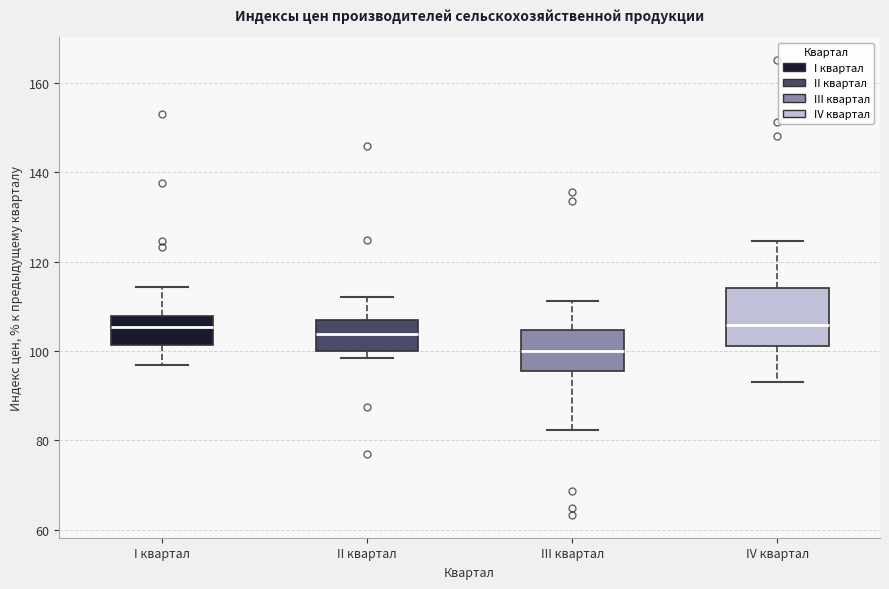

Reading left to right, transcribe this box plot: for each box, give where its median line is, the range the box spans, and where its two whiskers end, as read against the y-axis. The values are not printed on the chart, so give them approximately, as read against the axis.

I квартал: median 106, box 102 to 108, whiskers 96 to 114
II квартал: median 104, box 100 to 106, whiskers 98 to 112
III квартал: median 100, box 96 to 104, whiskers 82 to 112
IV квартал: median 106, box 102 to 114, whiskers 94 to 124